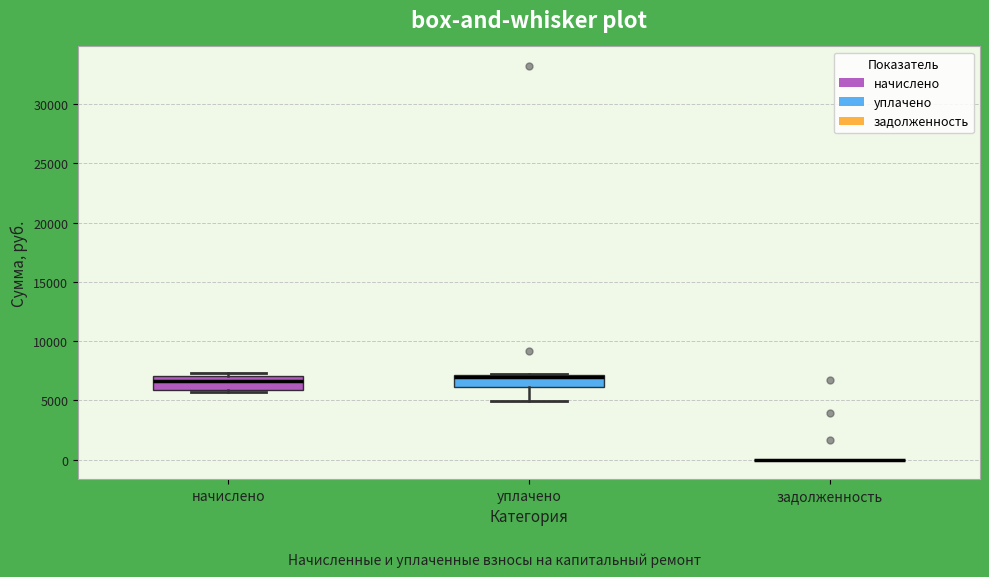

Where does the lower whisker of the box for уплачено end on the y-axis? The values are not printed on the chart, so give them approximately, as read against the axis.

5000